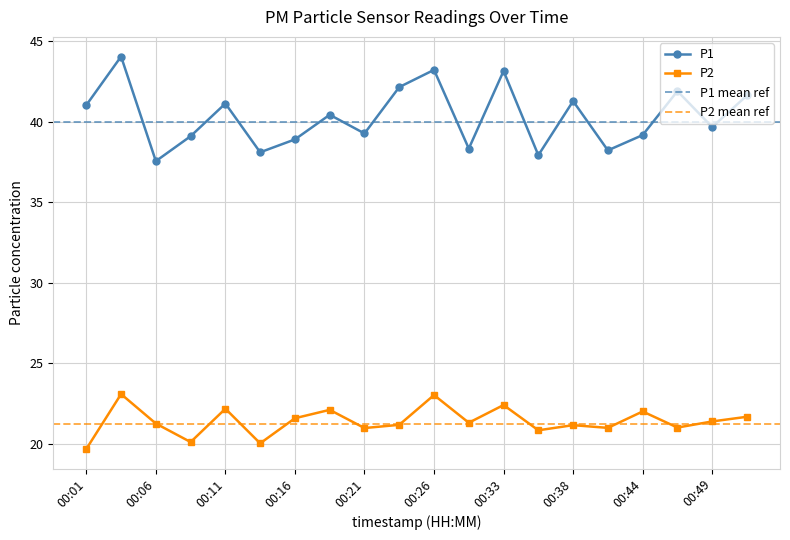

Is it true that P1 equals 52.8 at 00:09?

False